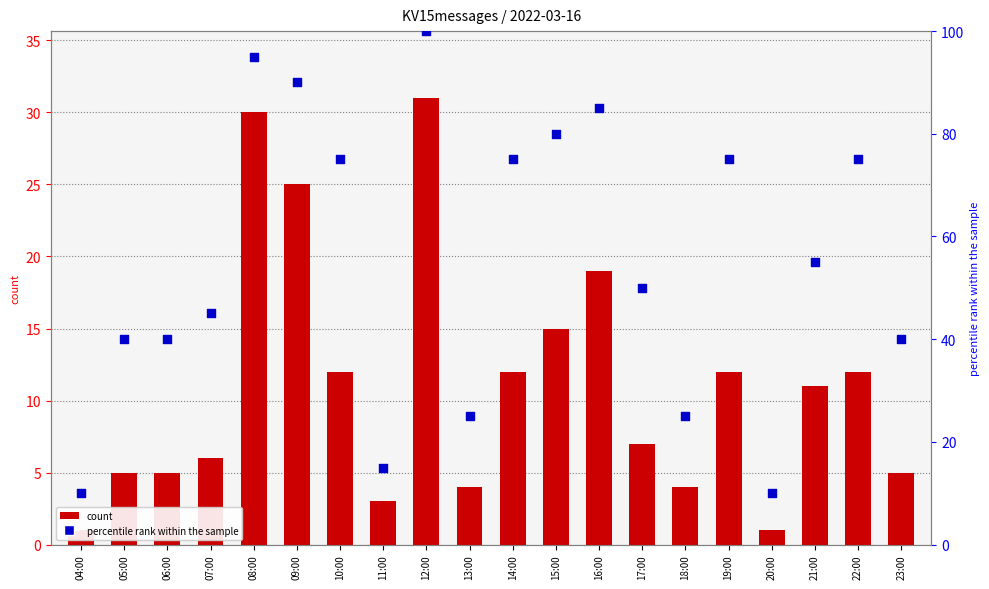

Which series contains the highest Y value?

percentile rank within the sample